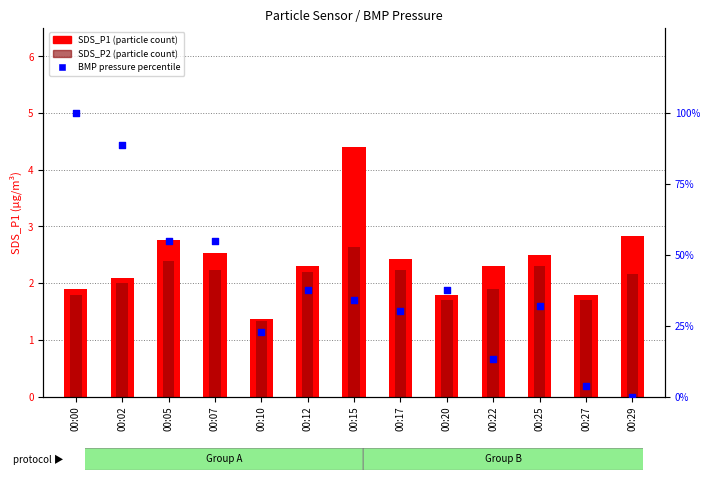

What is the total value across all series at 00:20?

41.2